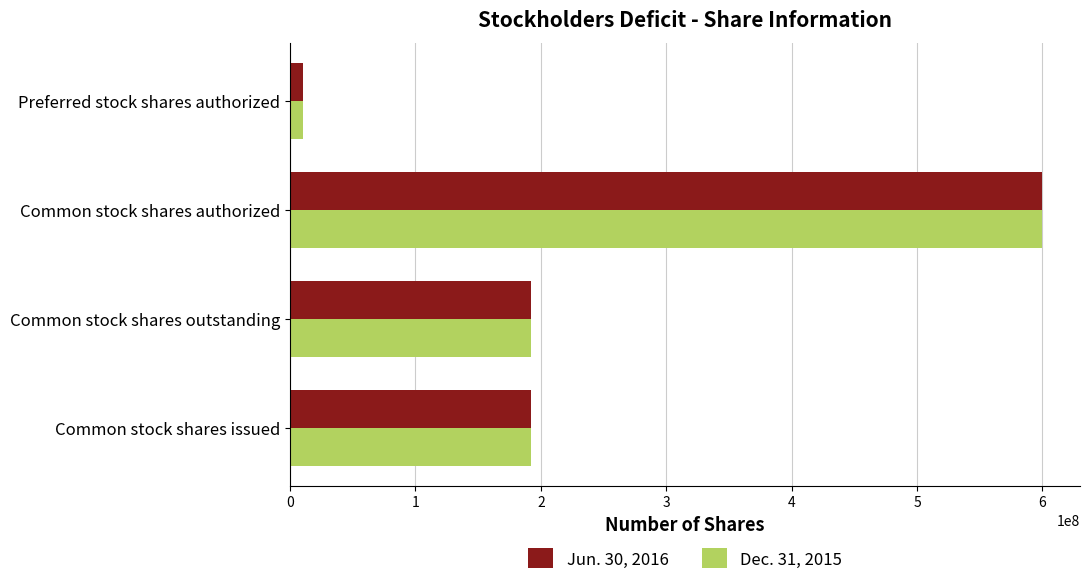

What is the sum of all Dec. 31, 2015 values?

994506010